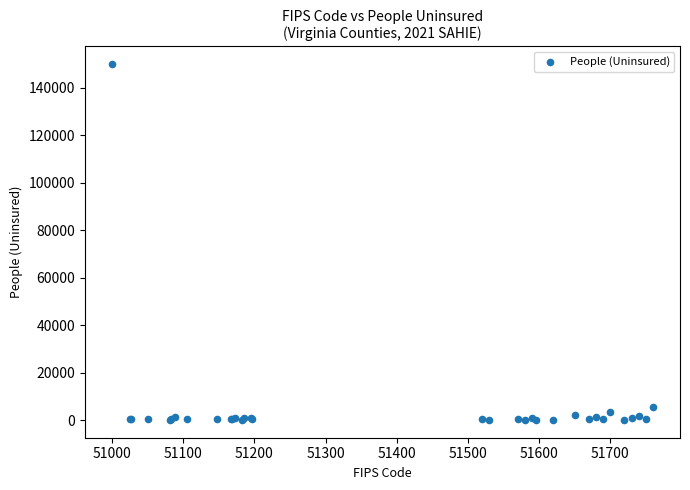

What Y value in the scatter plot is closest to 75041?

5474